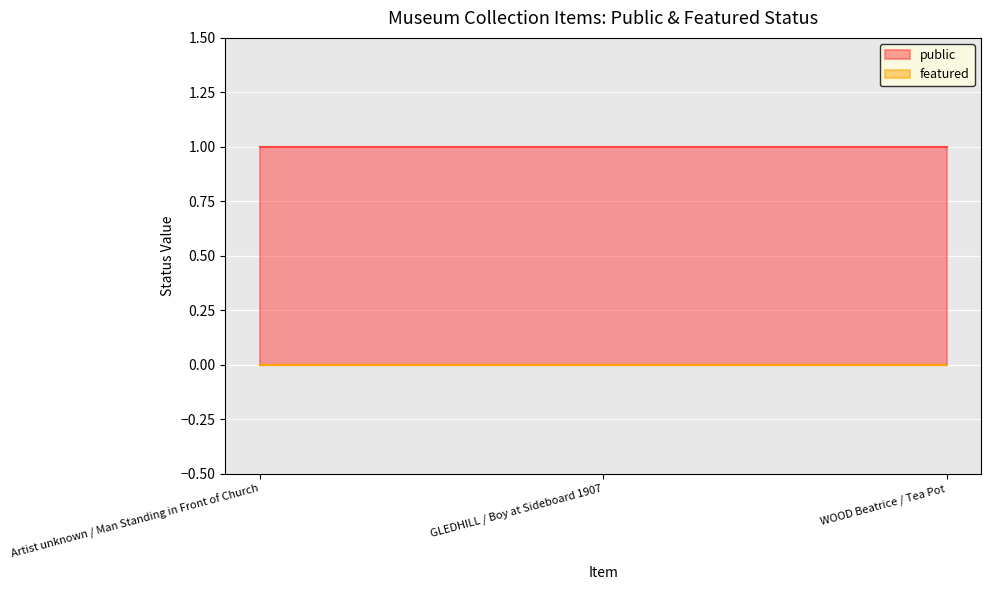

Which series changed the most between Artist unknown / Man Standing in Front of Church and WOOD Beatrice / Tea Pot?

public